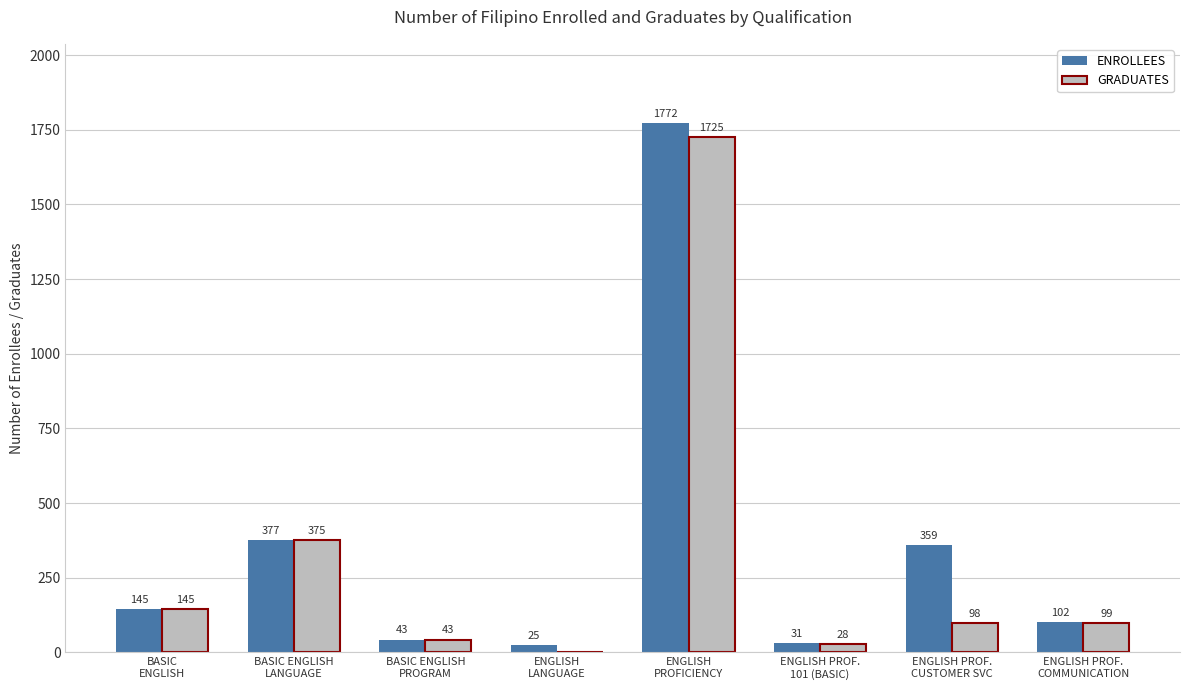

What is the highest value of the GRADUATES series?

1725